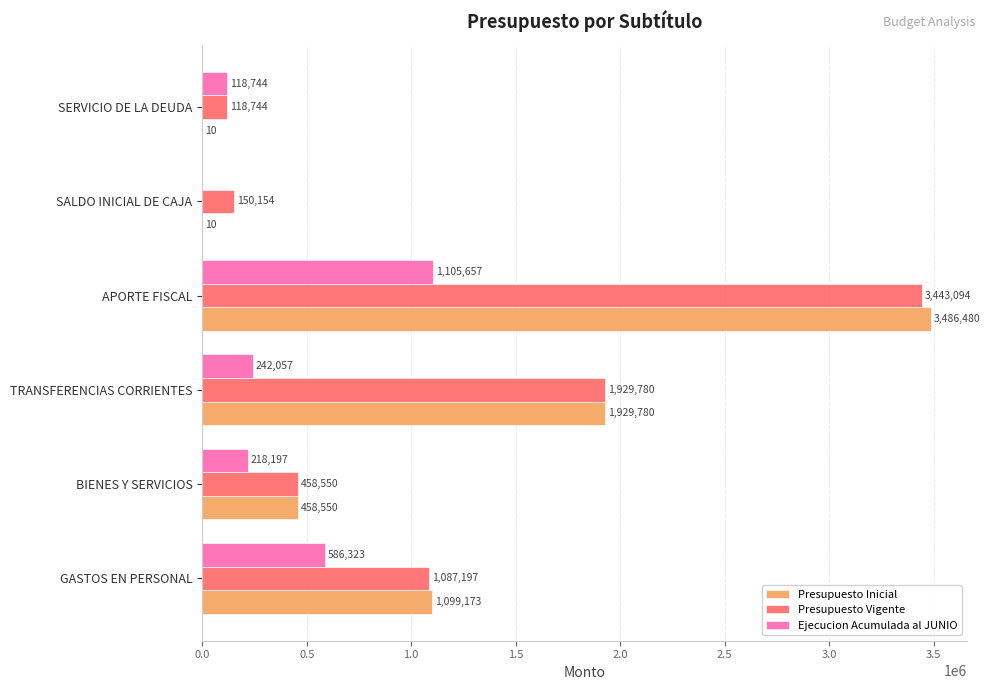

Is it true that Presupuesto Vigente equals 1087197 at GASTOS EN PERSONAL?

True